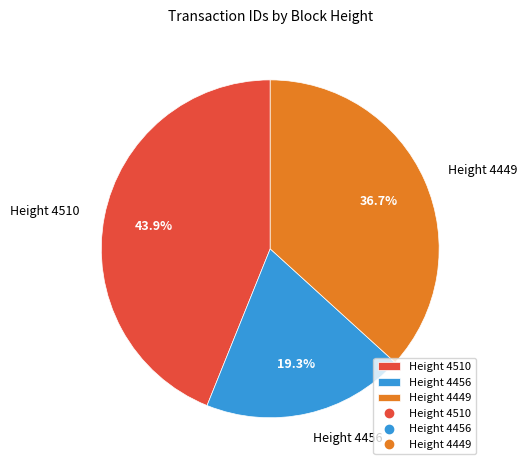

Which has a higher value, Height 4510 or Height 4456?

Height 4510